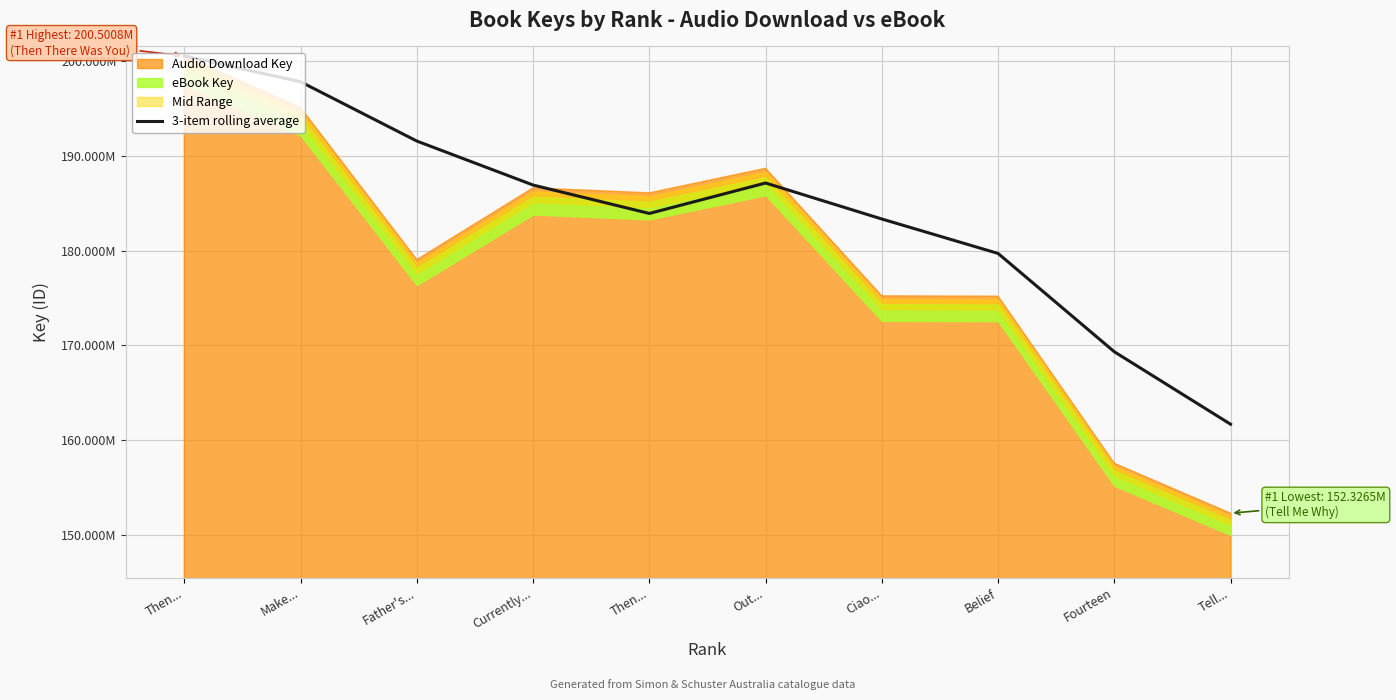

The chart shows a value of 183907414.7 at Then.... True or false?

True